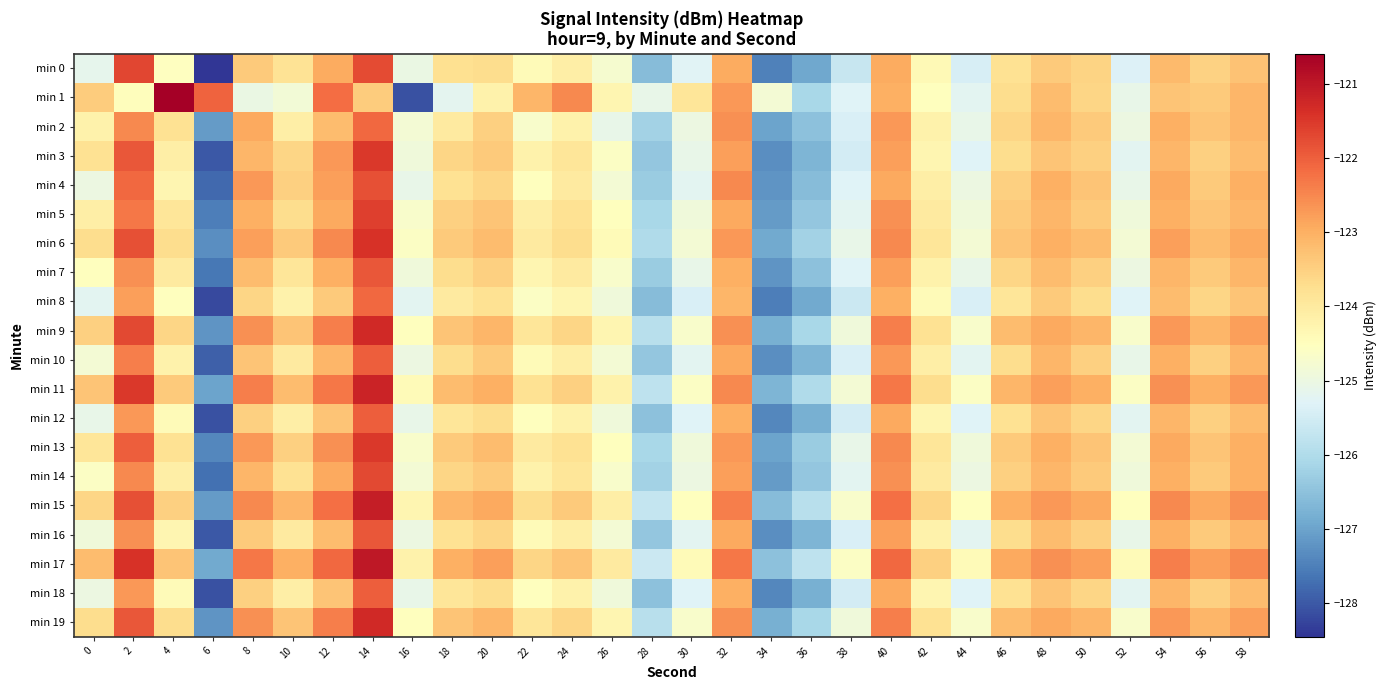

How many distinct data groups are displayed?

20